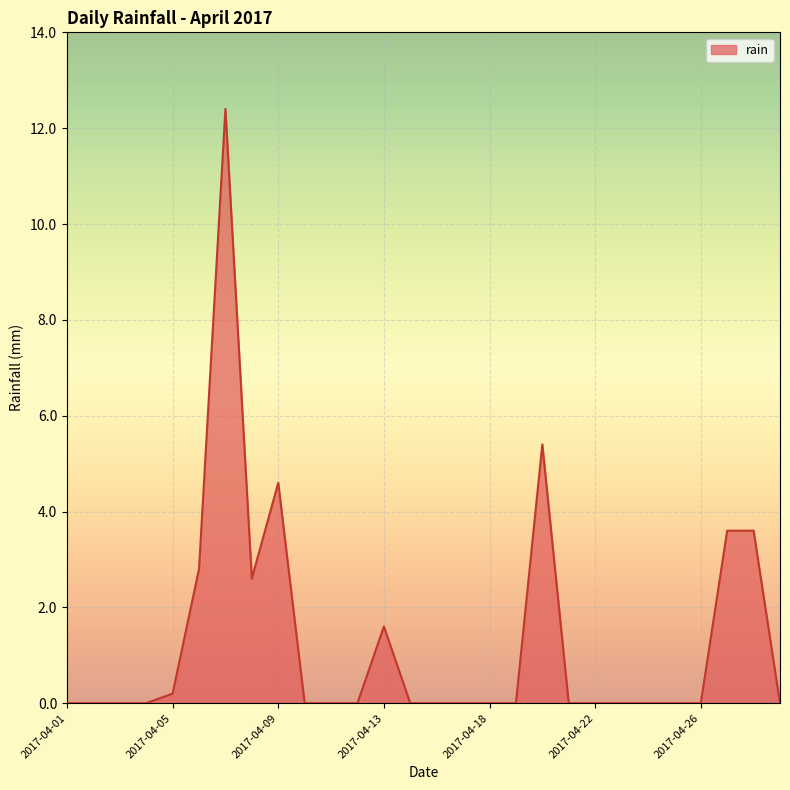

What is the maximum value shown in the chart?

12.4